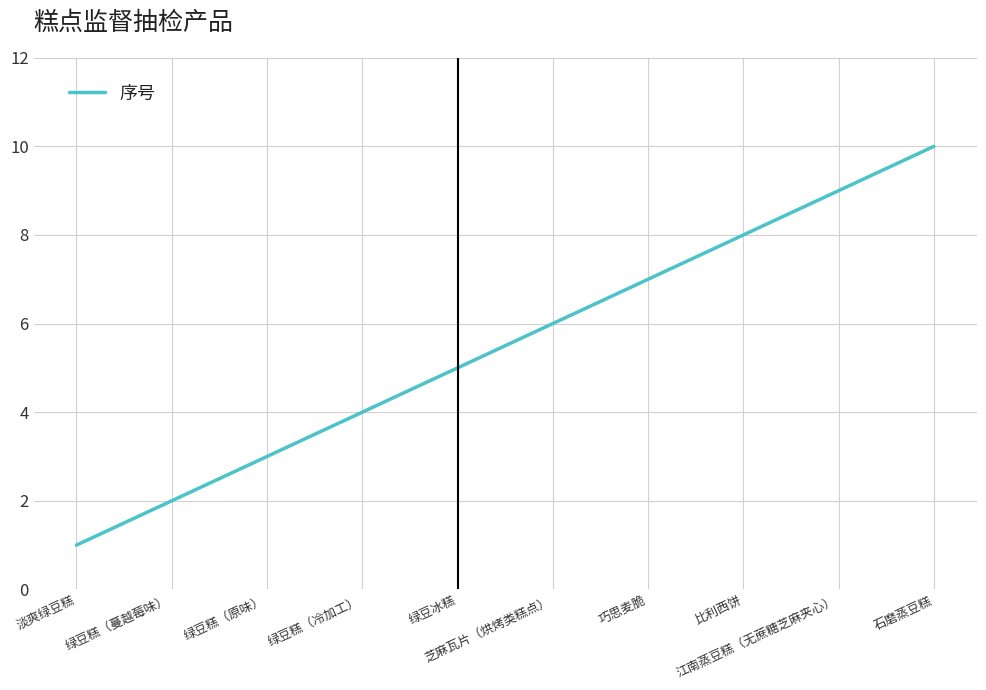

List the labels in order of value, largest first.

石磨蒸豆糕, 江南蒸豆糕（无蔗糖芝麻夹心）, 比利西饼, 巧思麦脆, 芝麻瓦片（烘烤类糕点）, 绿豆冰糕, 绿豆糕（冷加工）, 绿豆糕（原味）, 绿豆糕（蔓越莓味）, 淡爽绿豆糕